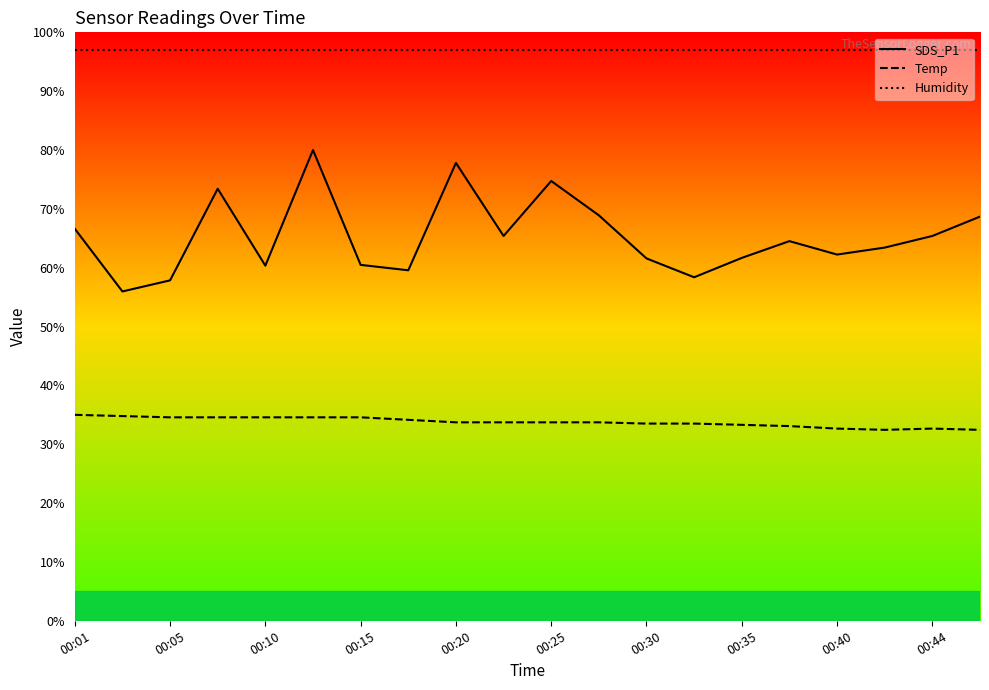

Is the value of Temp at 00:40 greater than the value of Humidity at 00:15?

No